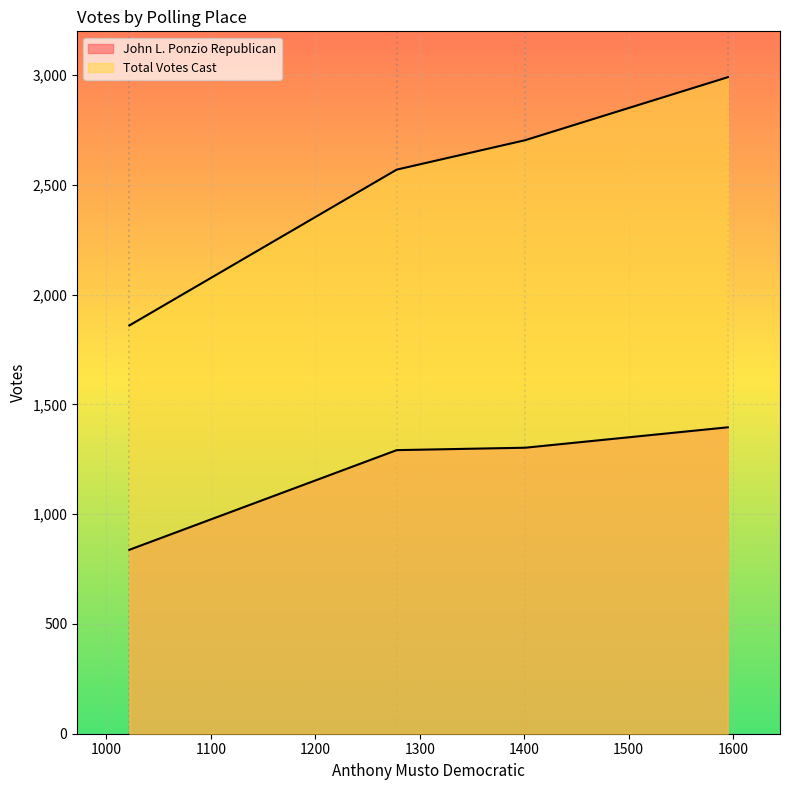

How many data points in John L. Ponzio Republican are less than 1303?

2